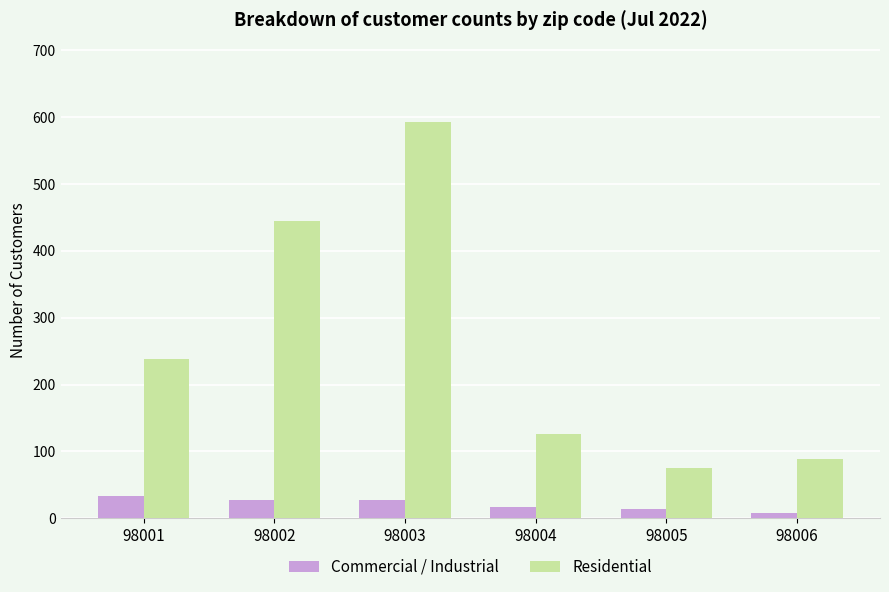

What is the difference between the Commercial / Industrial values at 98005 and 98002?

14